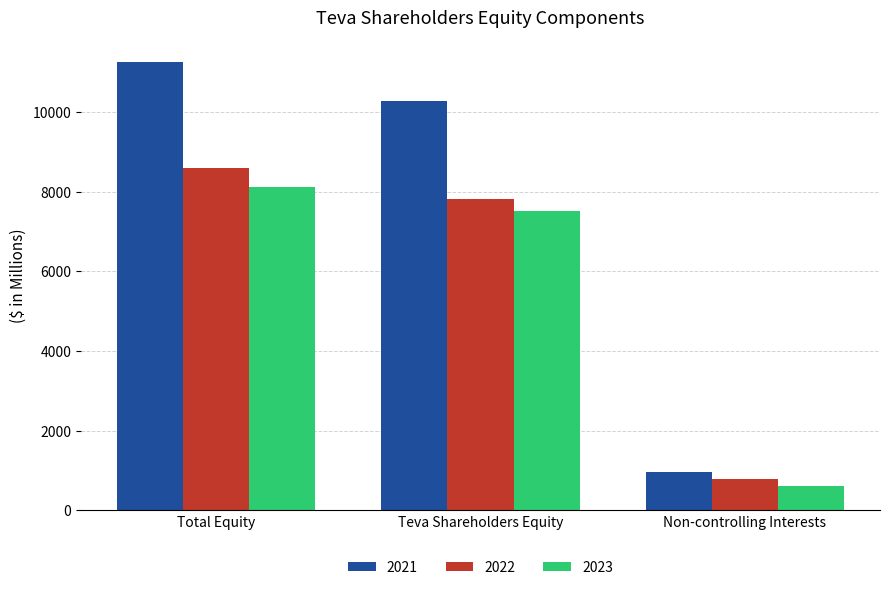

What is the value of the 2022 bar at the 1st from the left?

8598